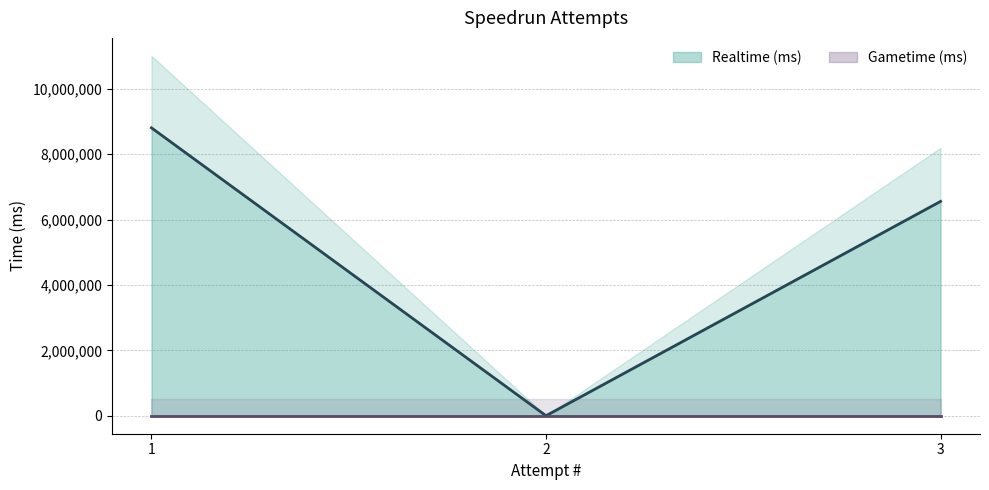

How many series are shown in this chart?

1